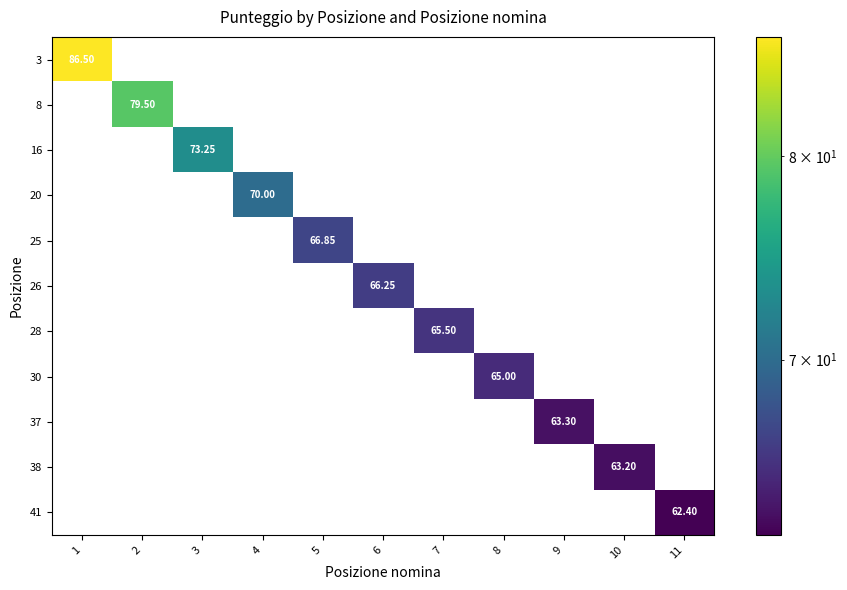

Rank the series at 7 from lowest to highest value.

3, 8, 16, 20, 25, 26, 30, 37, 38, 41, 28